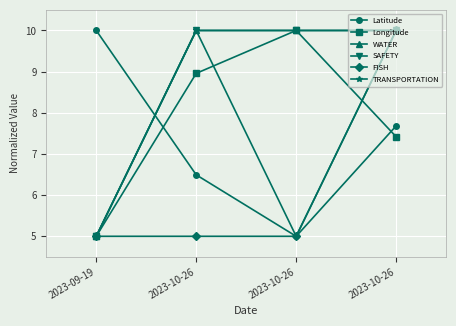

What is the sum of the Latitude values at 2023-10-26 and 2023-09-19?

16.5